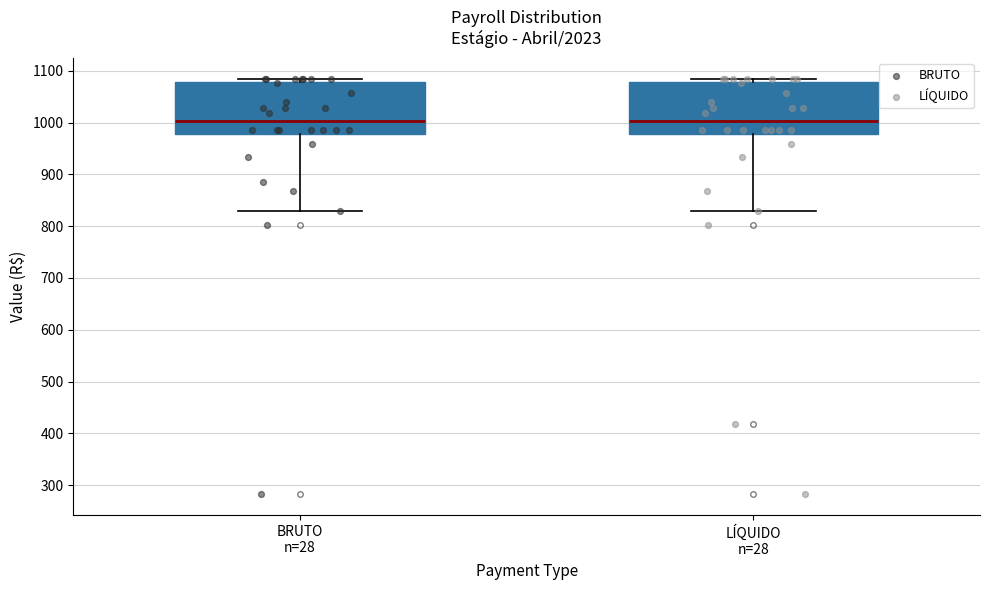

Reading left to right, read every box against the y-axis: the position of its median line, the range the box covers, and the ends of its whiskers. The values are not printed on the chart, so give them approximately, as read against the axis.

BRUTO n=28: median 1000, box 980 to 1080, whiskers 830 to 1090
LÍQUIDO n=28: median 1000, box 980 to 1080, whiskers 830 to 1090